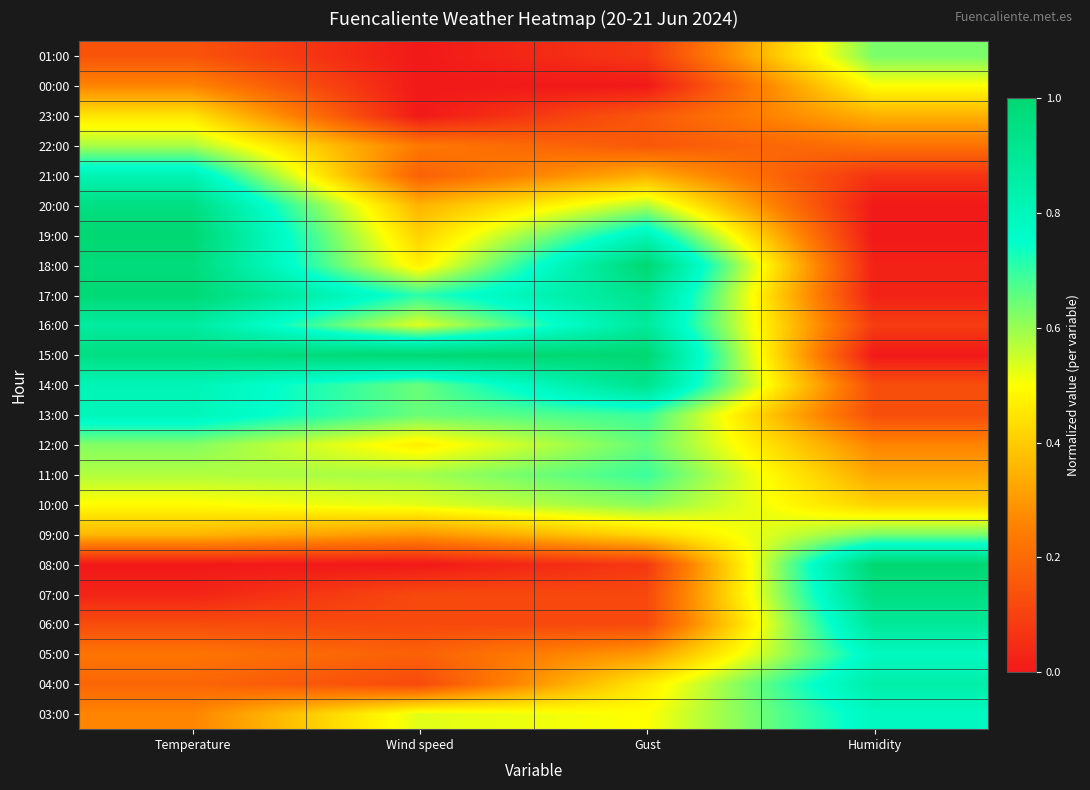

Reading left to right, what are all the values shown in this chart?

01:00: Temperature=0.1	Wind speed=0.0	Gust=0.1	Humidity=0.6
00:00: Temperature=0.3	Wind speed=0.0	Gust=0.0	Humidity=0.5
23:00: Temperature=0.5	Wind speed=0.0	Gust=0.2	Humidity=0.3
22:00: Temperature=0.6	Wind speed=0.2	Gust=0.2	Humidity=0.2
21:00: Temperature=0.8	Wind speed=0.2	Gust=0.3	Humidity=0.1
20:00: Temperature=1.0	Wind speed=0.4	Gust=0.6	Humidity=0.0
19:00: Temperature=1.0	Wind speed=0.4	Gust=0.8	Humidity=0.0
18:00: Temperature=1.0	Wind speed=0.5	Gust=1.0	Humidity=0.0
17:00: Temperature=1.0	Wind speed=0.7	Gust=0.9	Humidity=0.0
16:00: Temperature=0.9	Wind speed=0.5	Gust=0.9	Humidity=0.1
15:00: Temperature=1.0	Wind speed=1.0	Gust=1.0	Humidity=0.0
14:00: Temperature=0.8	Wind speed=0.6	Gust=0.9	Humidity=0.1
13:00: Temperature=0.8	Wind speed=0.6	Gust=0.7	Humidity=0.1
12:00: Temperature=0.6	Wind speed=0.5	Gust=0.7	Humidity=0.3
11:00: Temperature=0.6	Wind speed=0.6	Gust=0.7	Humidity=0.3
10:00: Temperature=0.5	Wind speed=0.5	Gust=0.6	Humidity=0.4
09:00: Temperature=0.4	Wind speed=0.3	Gust=0.4	Humidity=0.6
08:00: Temperature=0.0	Wind speed=0.0	Gust=0.1	Humidity=1.0
07:00: Temperature=0.0	Wind speed=0.1	Gust=0.1	Humidity=1.0
06:00: Temperature=0.1	Wind speed=0.1	Gust=0.1	Humidity=0.9
05:00: Temperature=0.2	Wind speed=0.2	Gust=0.3	Humidity=0.8
04:00: Temperature=0.2	Wind speed=0.1	Gust=0.5	Humidity=0.8
03:00: Temperature=0.3	Wind speed=0.5	Gust=0.5	Humidity=0.8